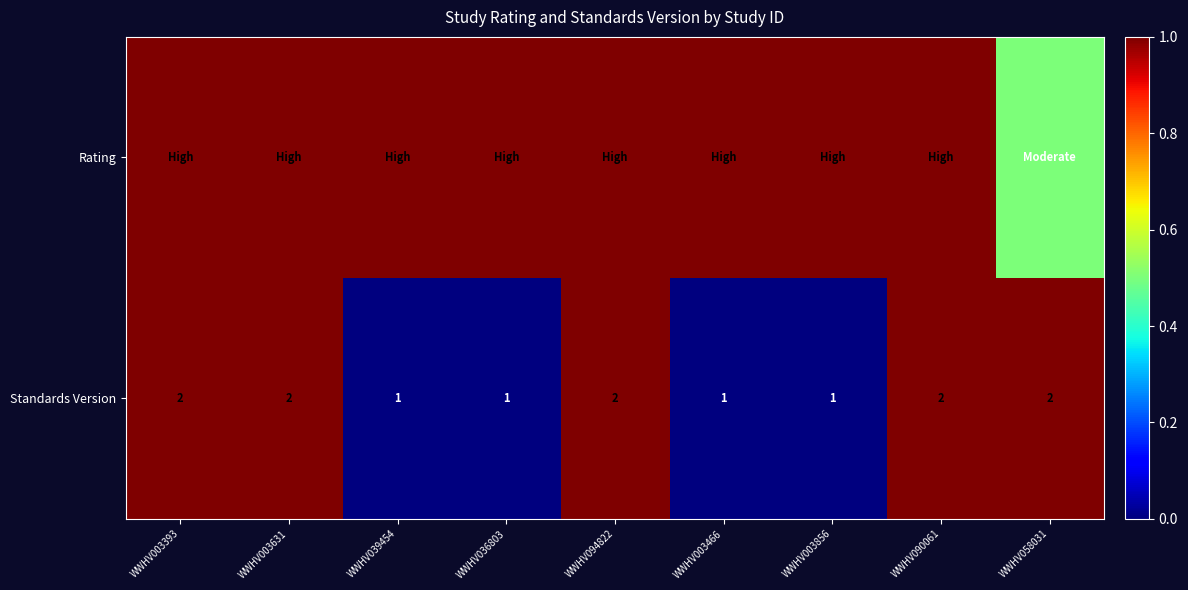

What is the approximate value of Standards Version at WWHV003631?

2.0